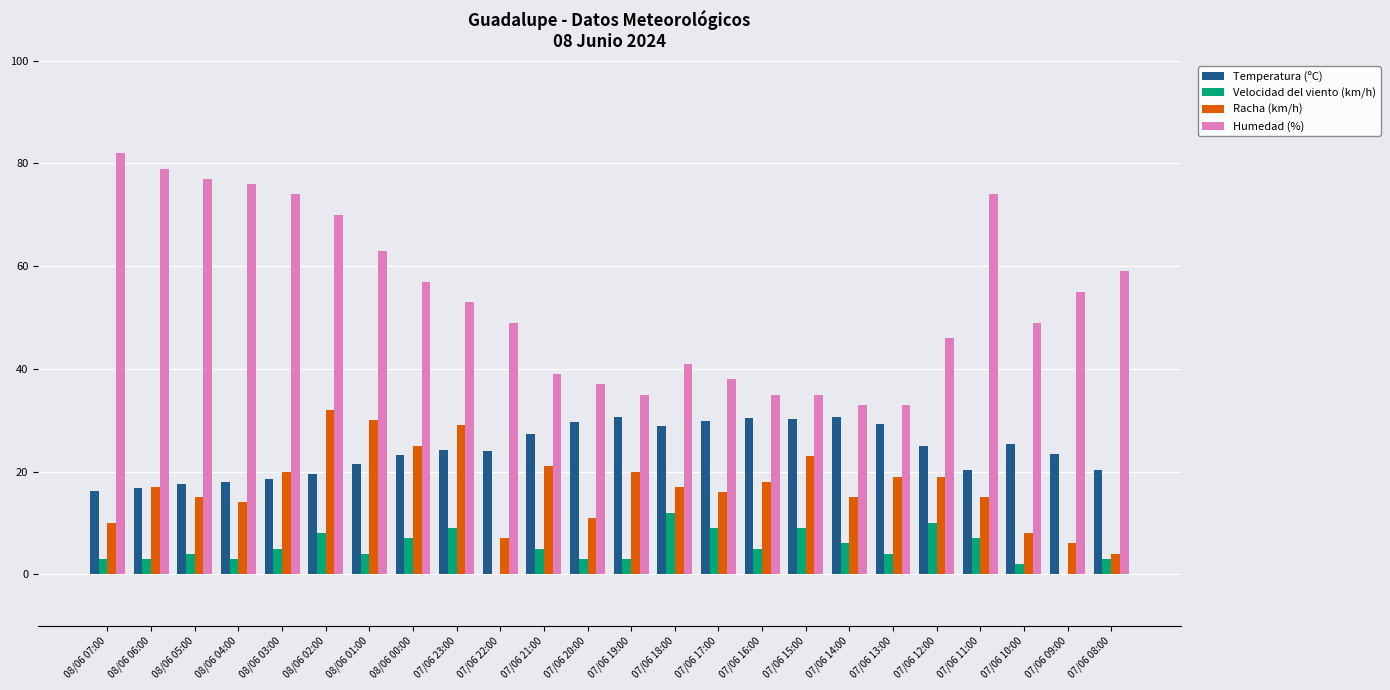

How many categories are shown in the chart?

24